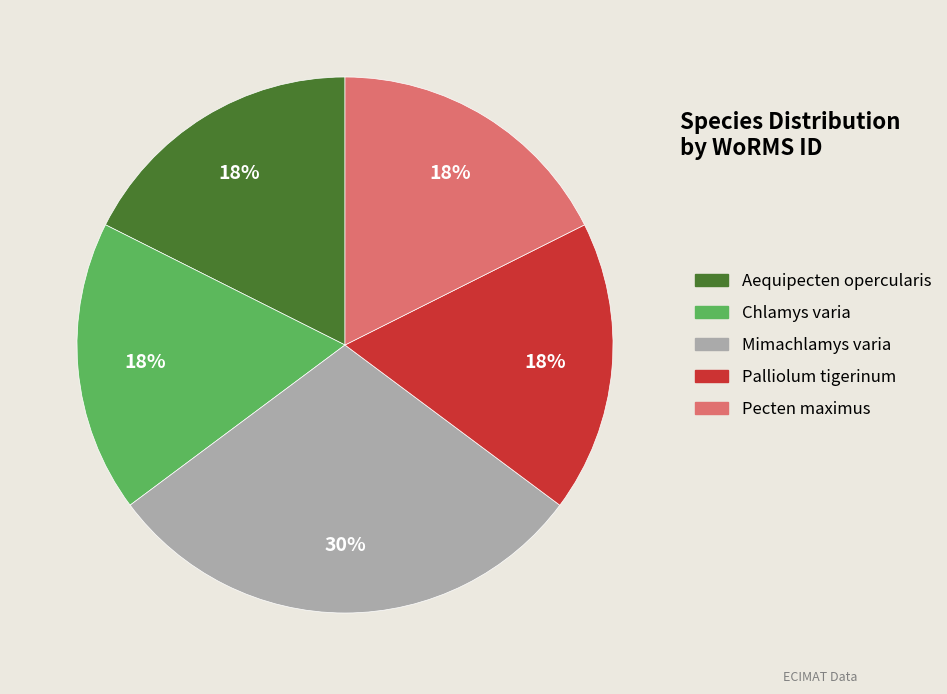

To the nearest percent, what portion does Pecten maximus represent?

18%